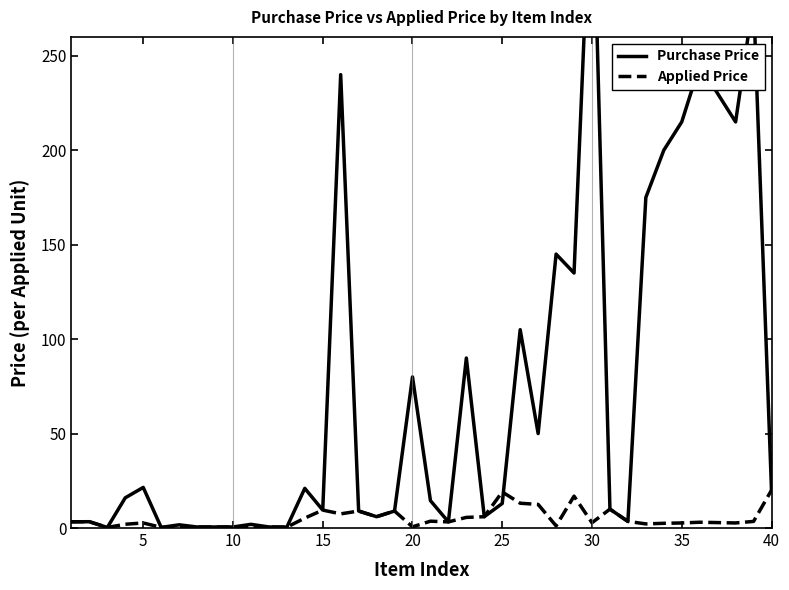

At 10, list the series in order from smallest to largest.

Purchase Price, Applied Price